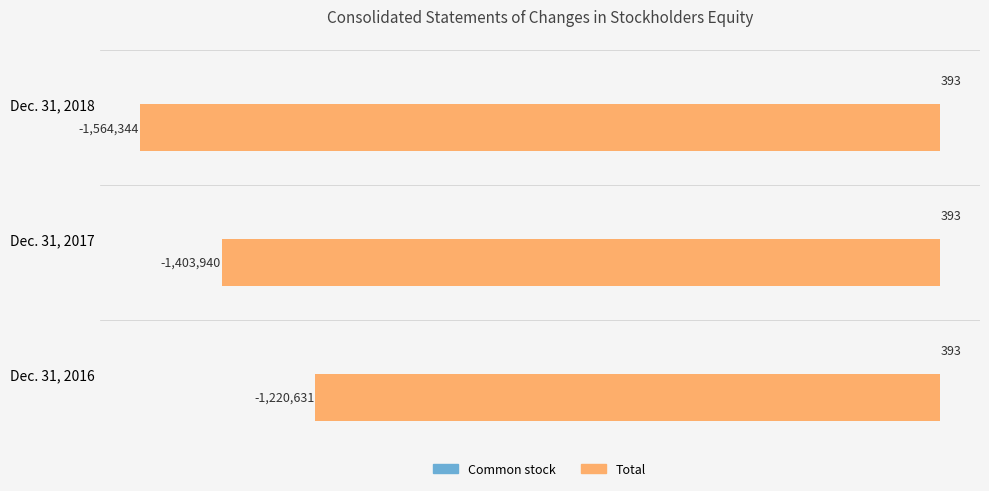

Does the chart contain any negative values?

Yes